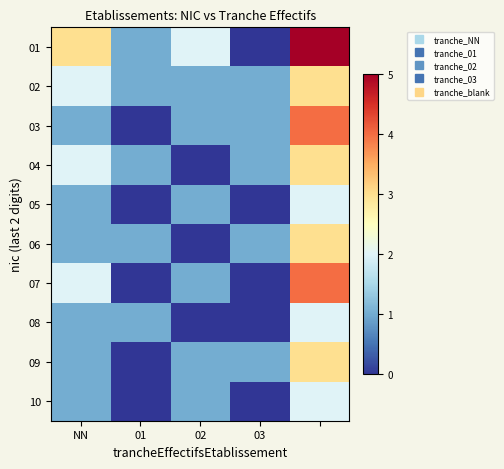

Reading right to left, transcribe all the data shown in this chart.

01: 5	0	2	1	3
02: 3	1	1	1	2
03: 4	1	1	0	1
04: 3	1	0	1	2
05: 2	0	1	0	1
06: 3	1	0	1	1
07: 4	0	1	0	2
08: 2	0	0	1	1
09: 3	1	1	0	1
10: 2	0	1	0	1